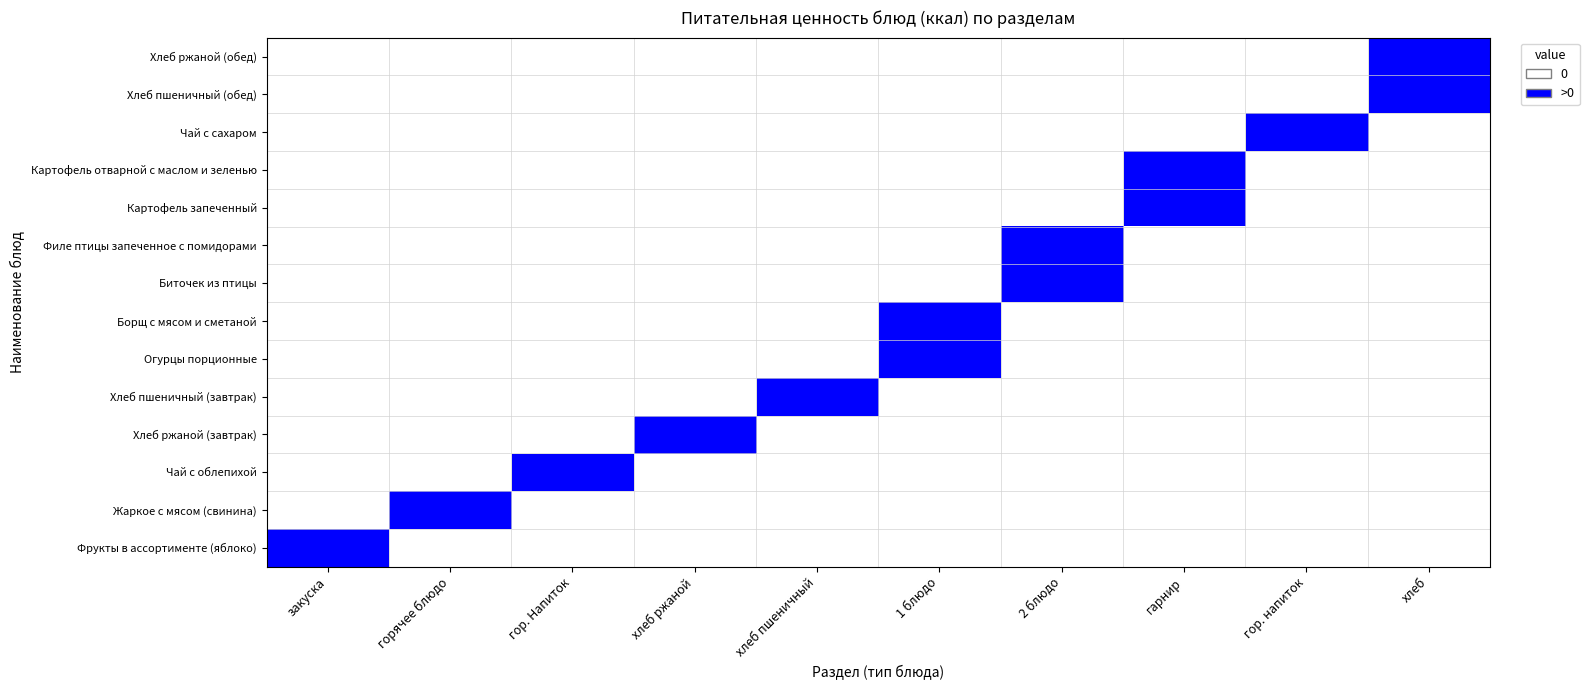

How many series are shown in this chart?

14